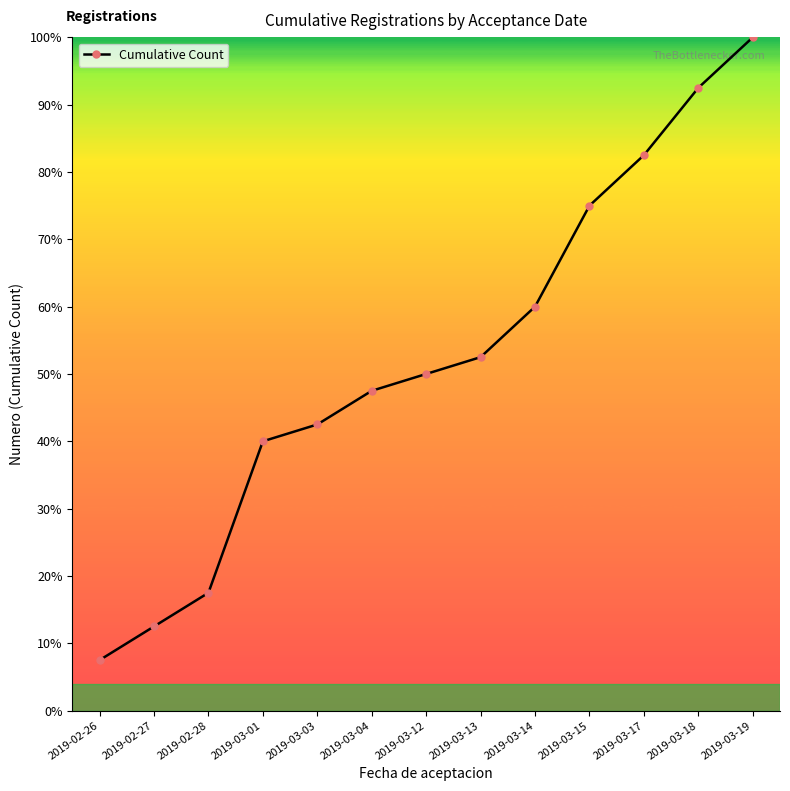

What is the change in value from 2019-03-03 to 2019-03-15?

+32.5